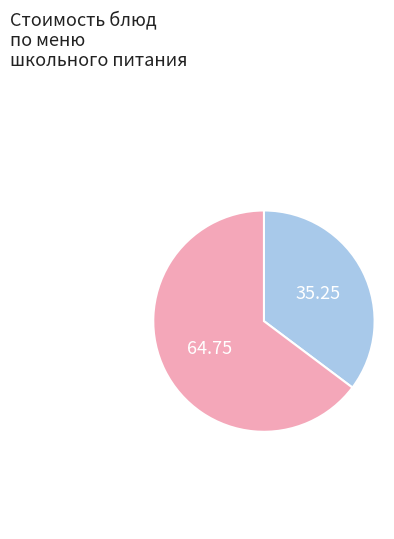

Is there any slice that represents more than half of the pie?

Yes